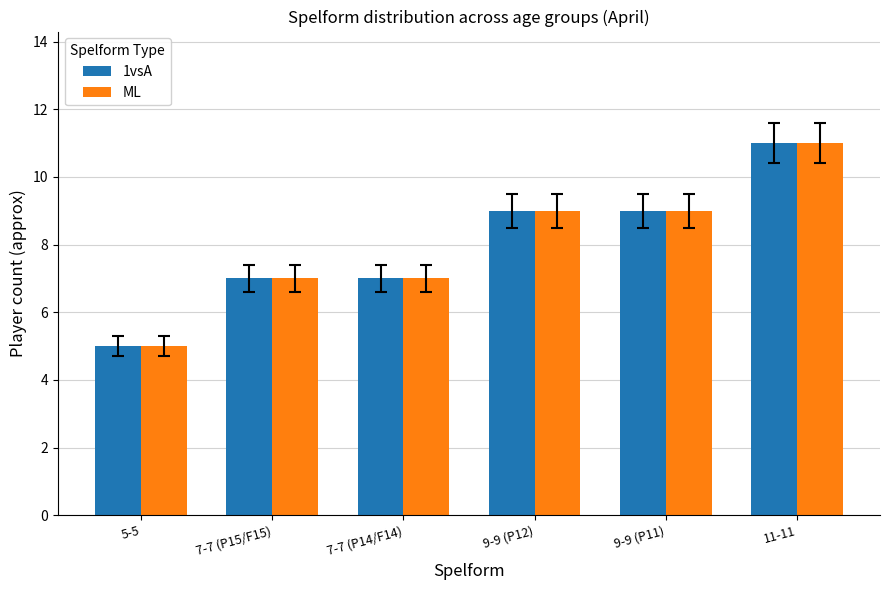

What is the sum of the ML values at 11-11 and 9-9 (P11)?

20